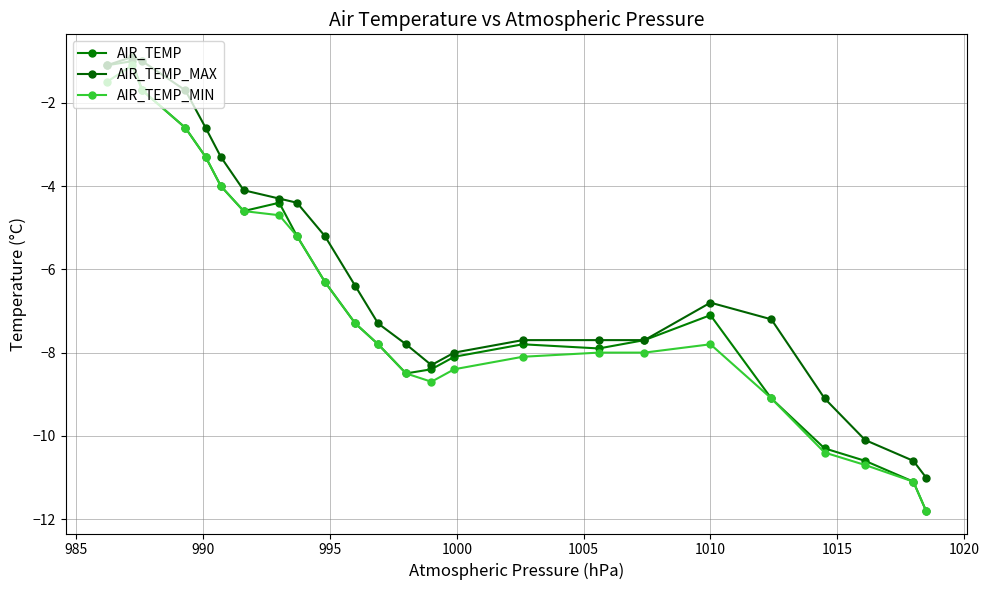

How many lines are shown in the chart?

3